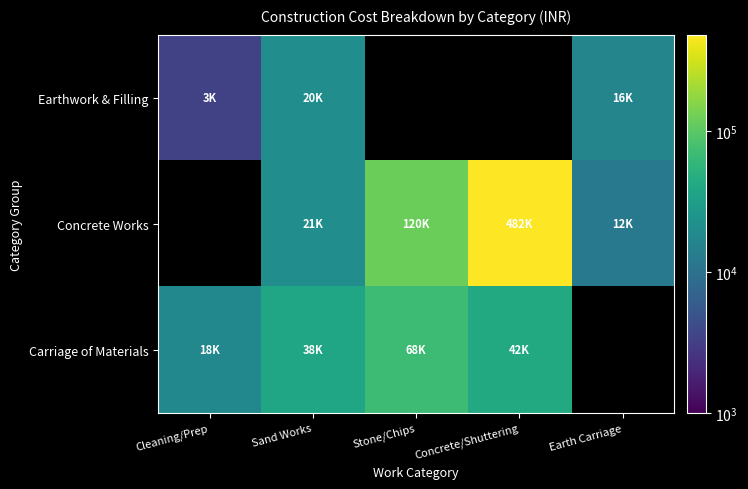

Between Sand Works and Concrete/Shuttering, which is larger?

Concrete/Shuttering